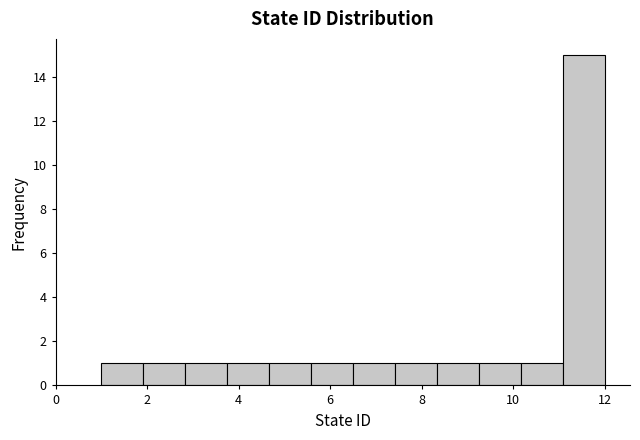

Over which range of the x-axis is the bar tallest?

11.0 to 12.0